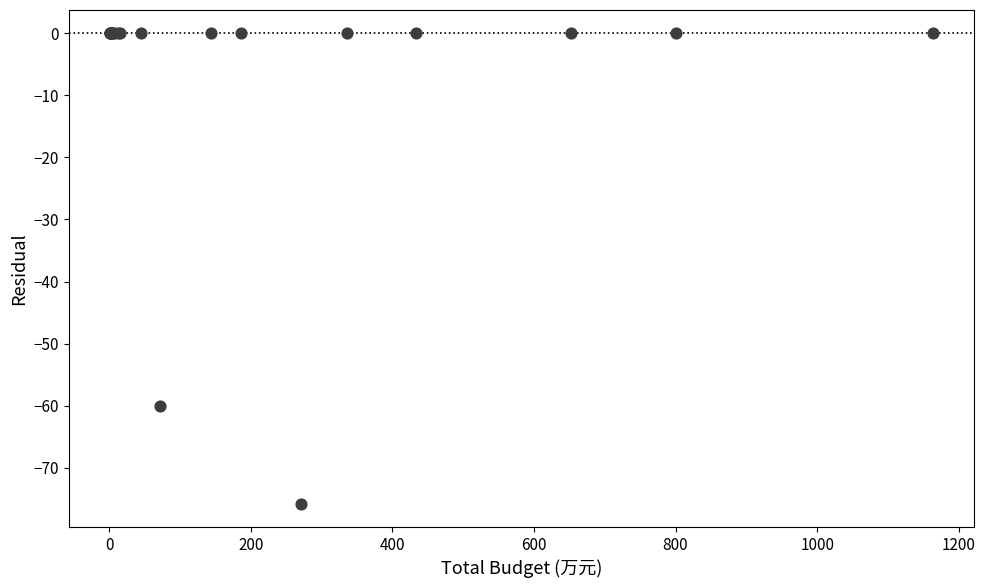

What Y value in the scatter plot is closest to -37?

-60.0